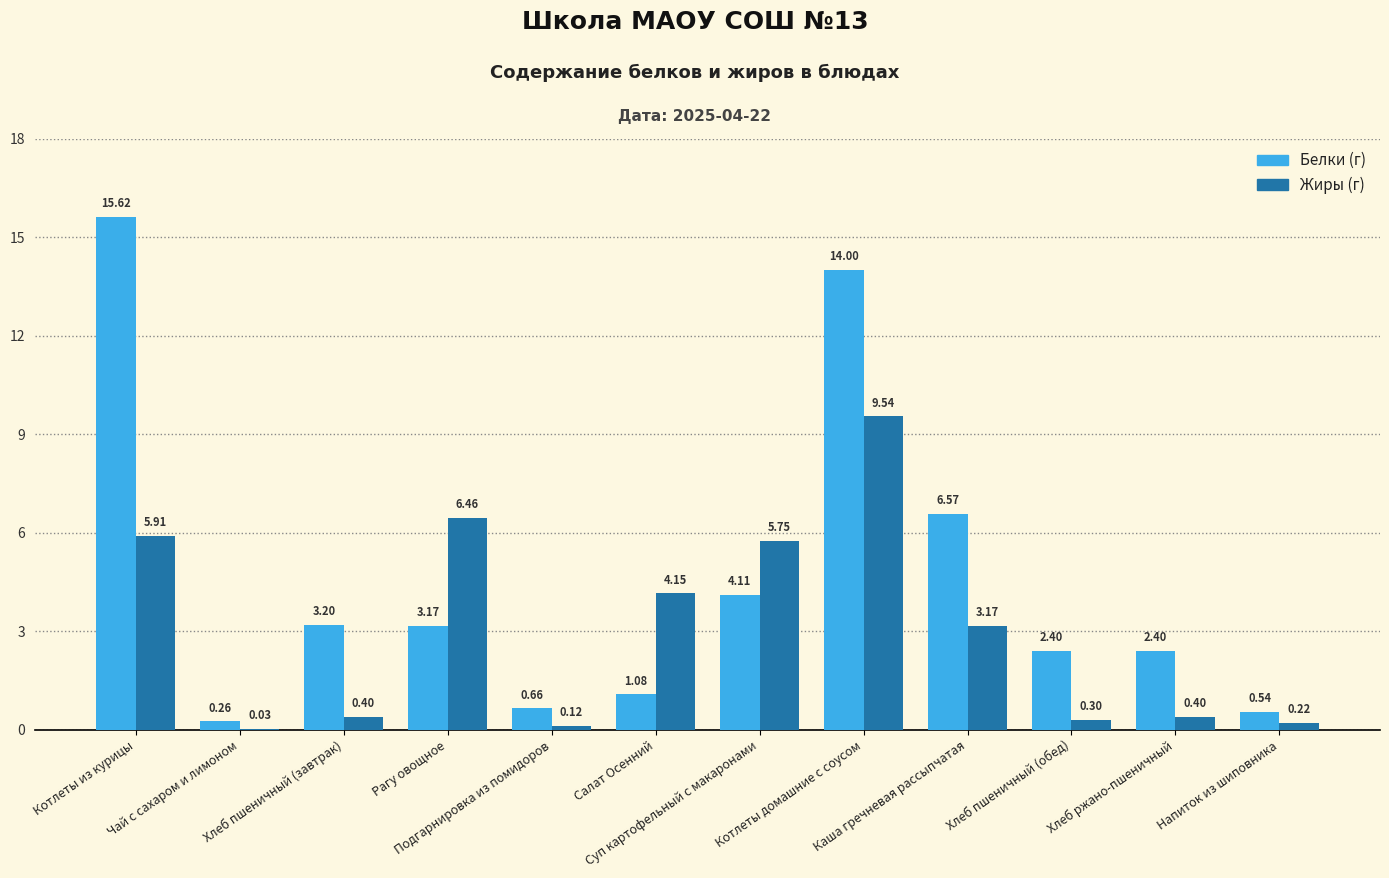

How many categories are shown in the chart?

12